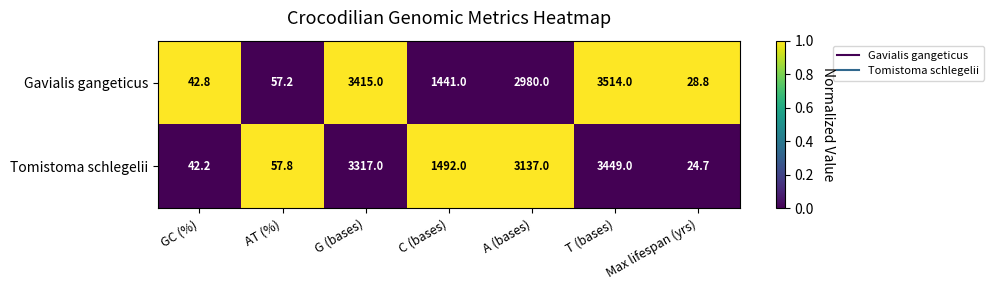

List the series in order of their overall mean, highest first.

Tomistoma schlegelii, Gavialis gangeticus